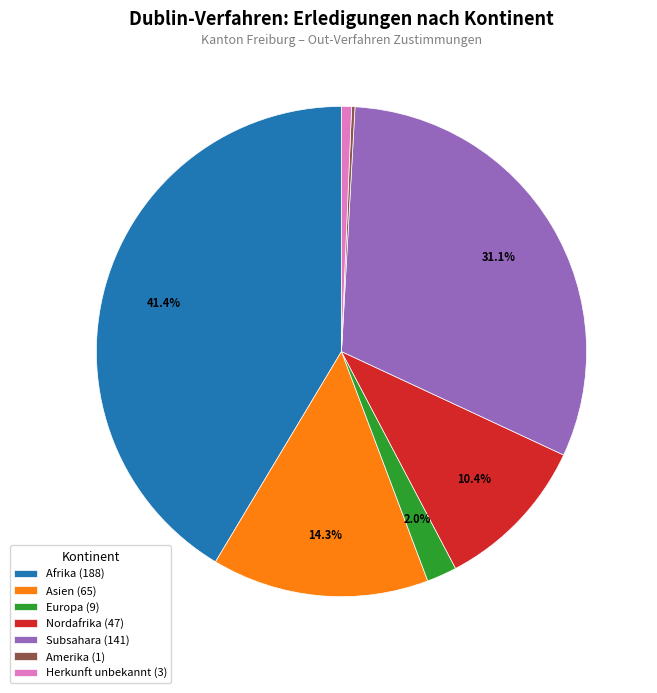

Which slice is the largest?

Afrika (188)